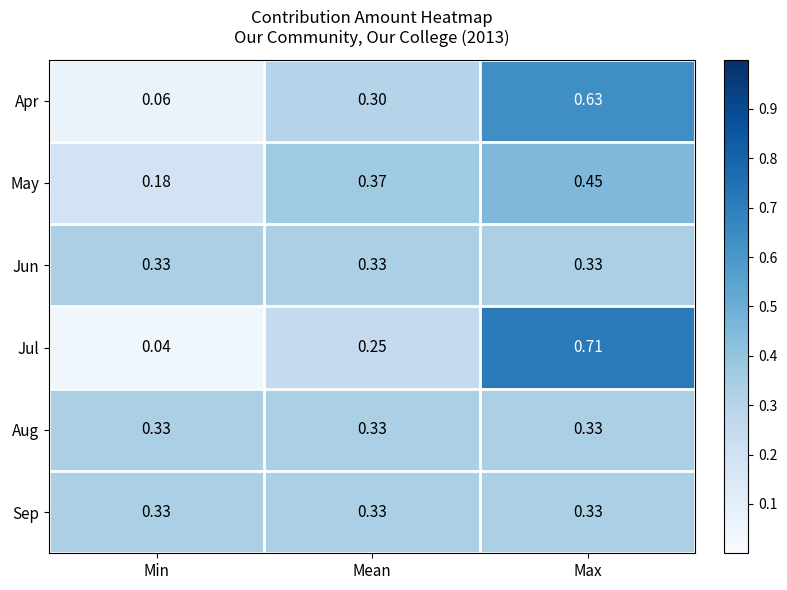

Which category has the highest value in the Apr series?

Max